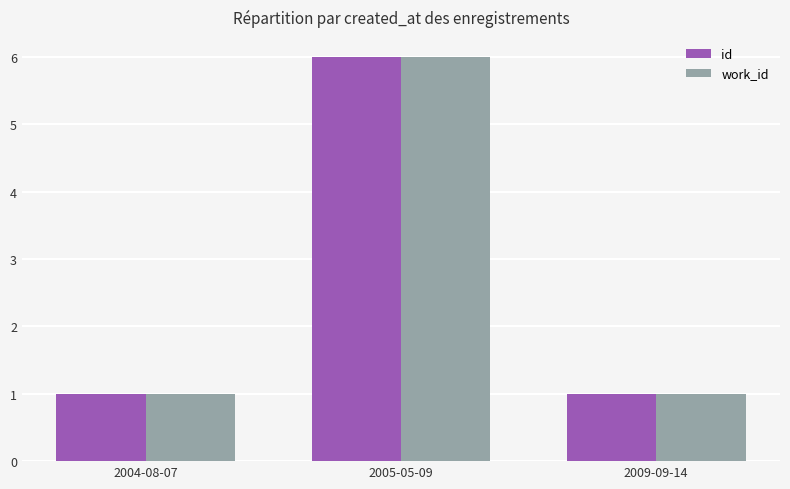

What are all the series names shown in the legend?

id, work_id